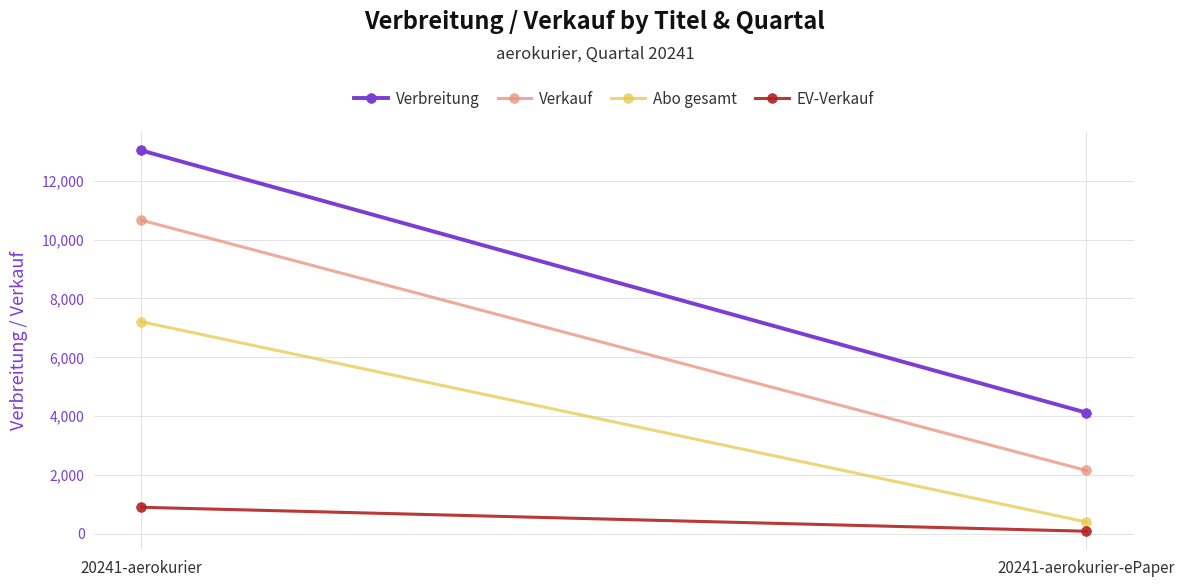

Read the EV-Verkauf value at 20241-aerokurier-ePaper, to the nearest 50.

100